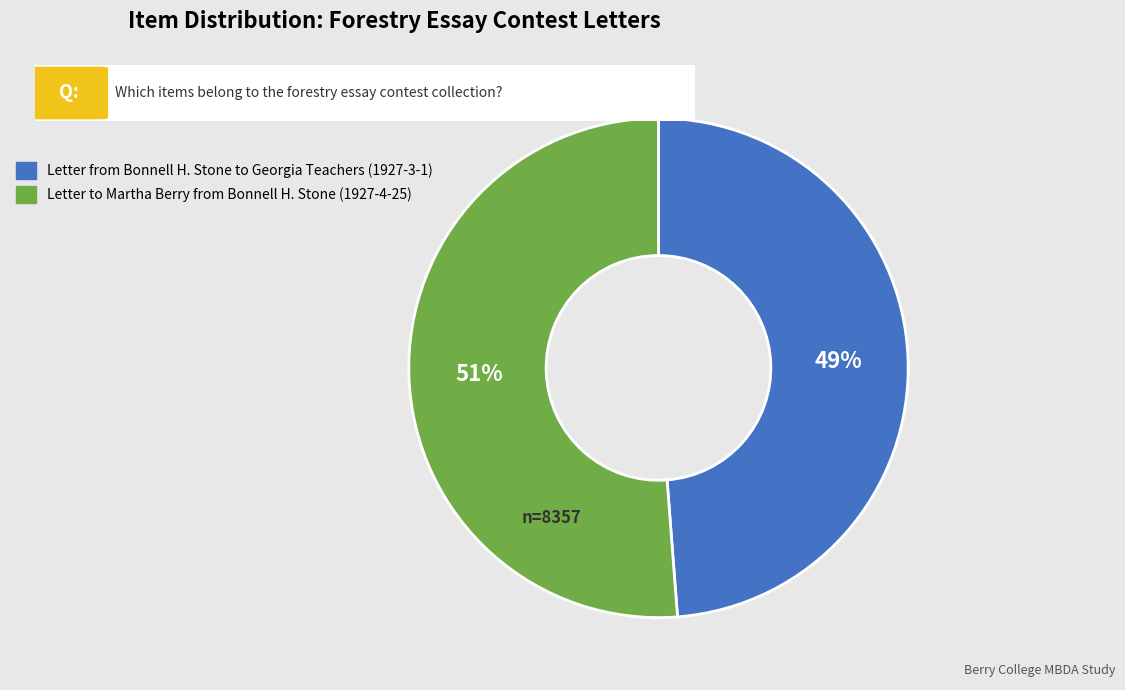

To the nearest percent, what percentage of the pie is Letter to Martha Berry from Bonnell H. Stone (1927-4-25)?

51%